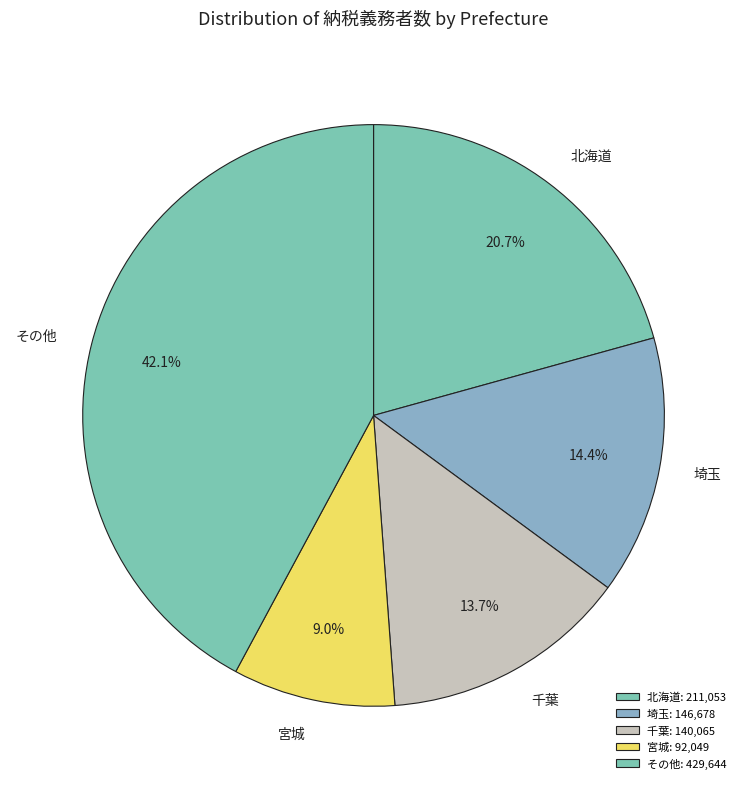

Which has a higher value, 宮城 or 千葉?

千葉